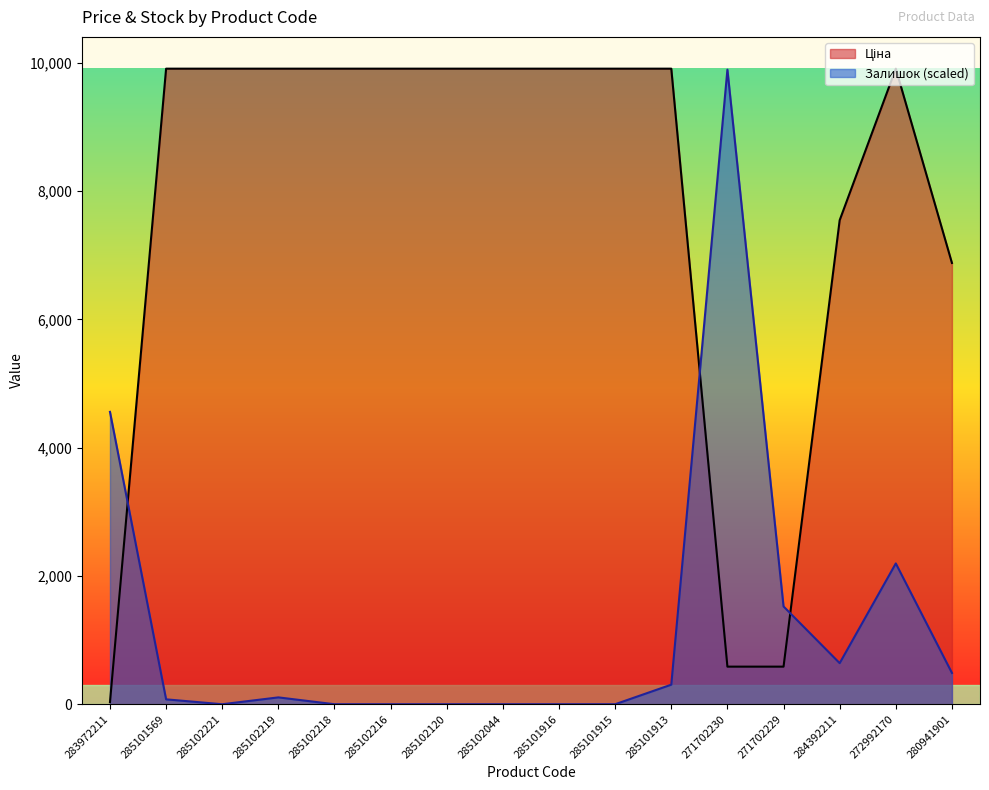

How many times do Ціна and Залишок cross each other?

3